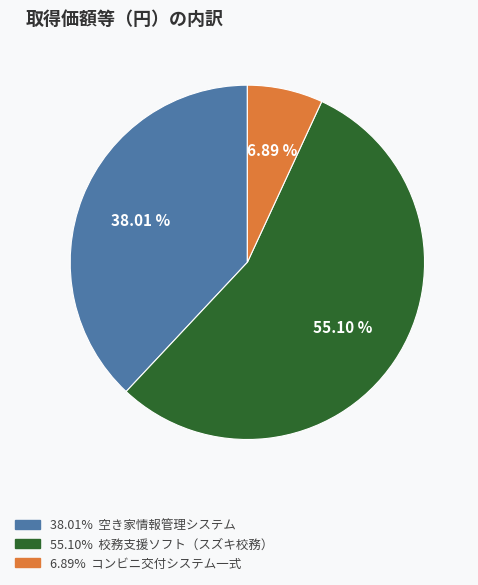

Which has a higher value, 38.01% 空き家情報管理システム or 55.10% 校務支援ソフト（スズキ校務）?

55.10% 校務支援ソフト（スズキ校務）